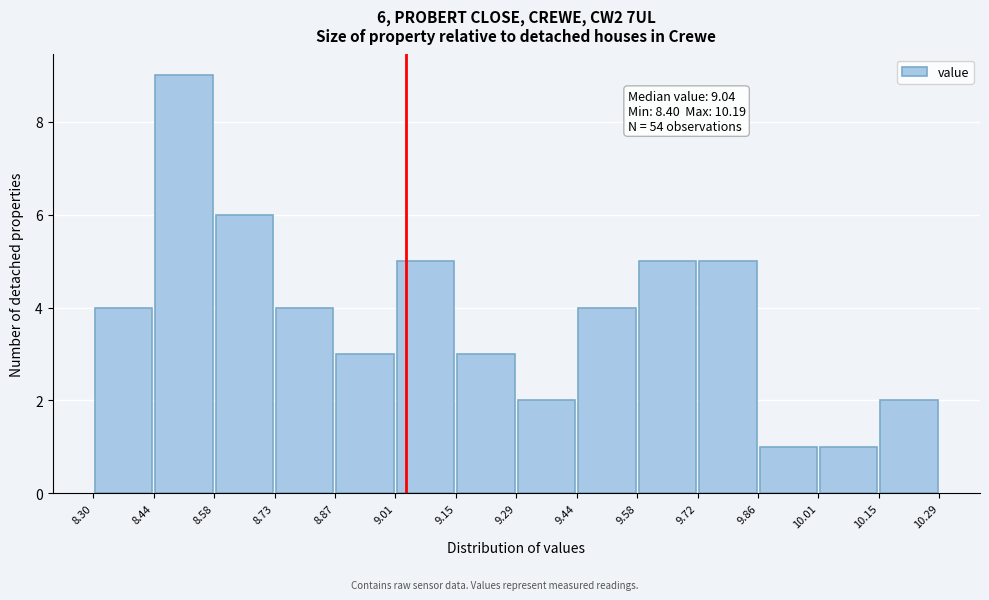

Over which range of the x-axis is the bar tallest?

8.44 to 8.58